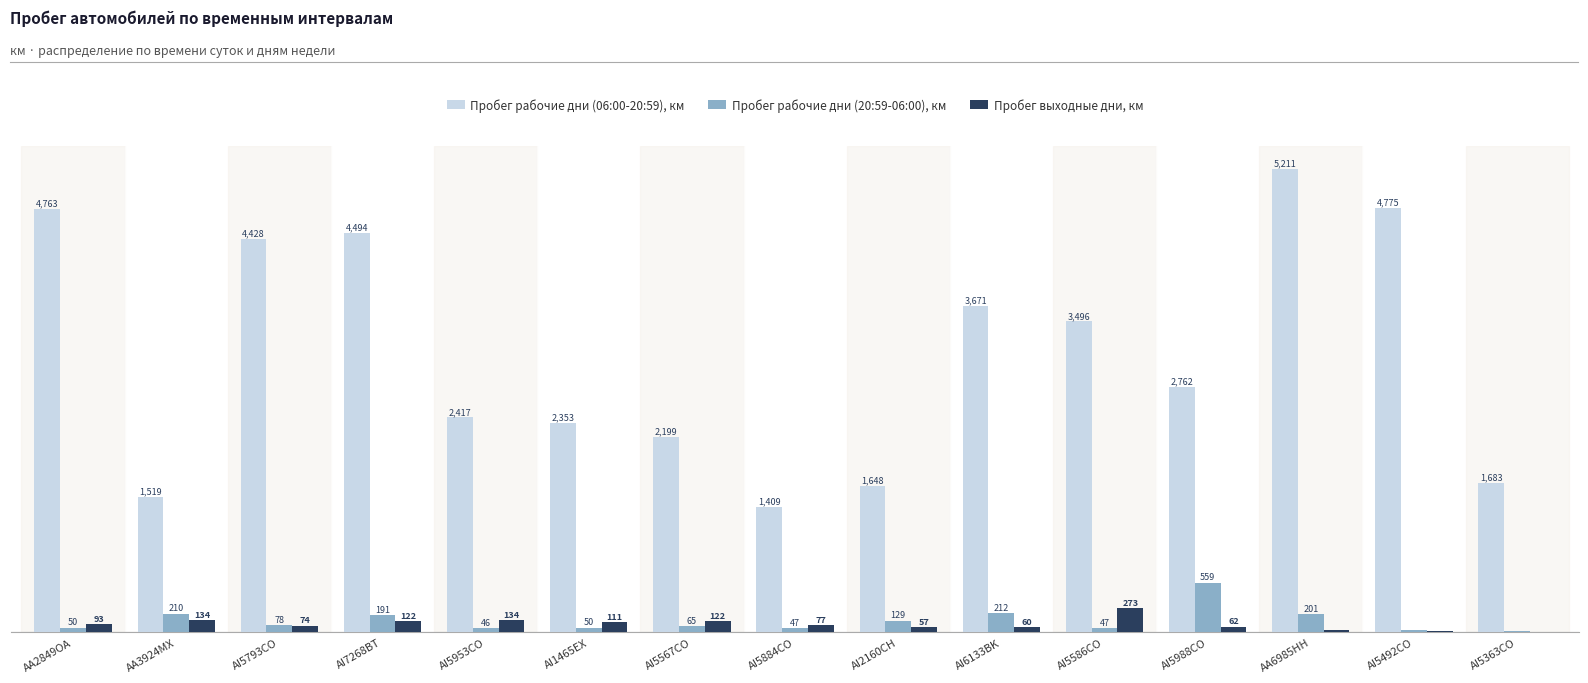

Which series changed the most between AA2849OA and AI6133BK?

Пробег рабочие дни (06:00-20:59), км